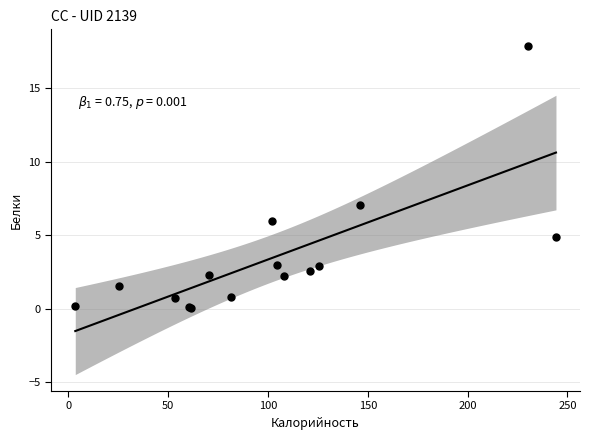

What Y value in the scatter plot is closest to 8?

7.0